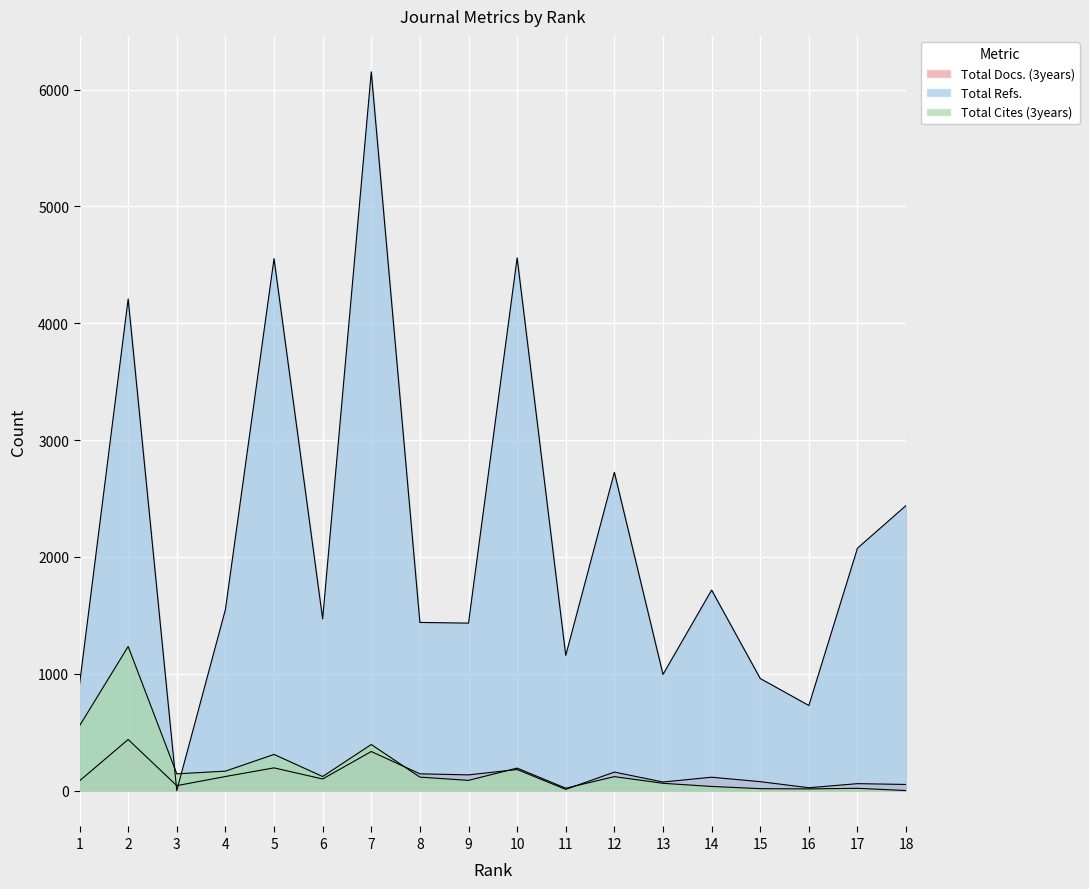

After their last crossing, which series has the higher values: Total Cites (3years) or Total Refs.?

Total Refs.